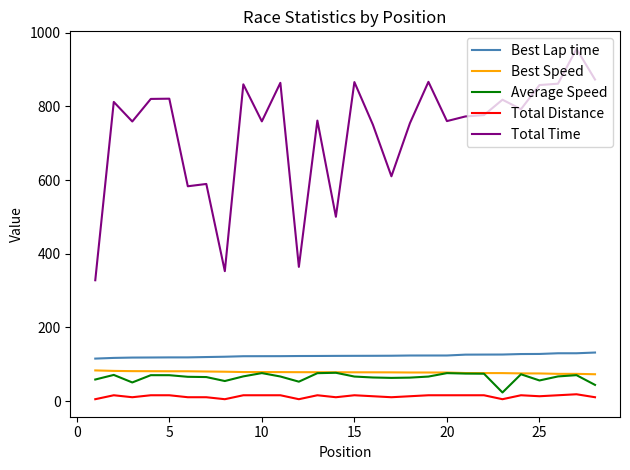

Which series has the largest total across all categories?

Total Time